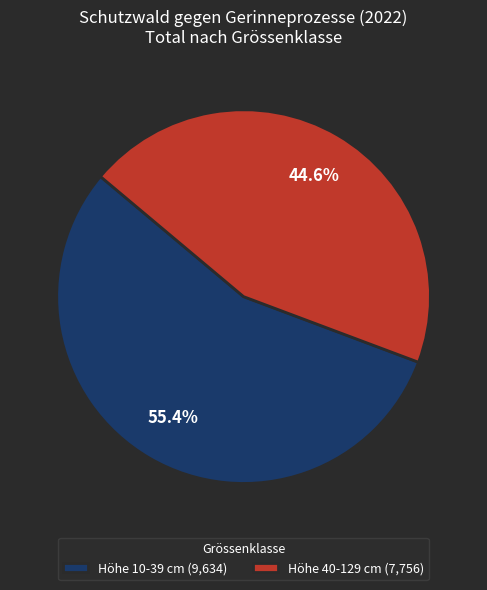

Combined, what portion of the pie is Höhe 40-129 cm (7,756) and Höhe 10-39 cm (9,634)?

100.0%